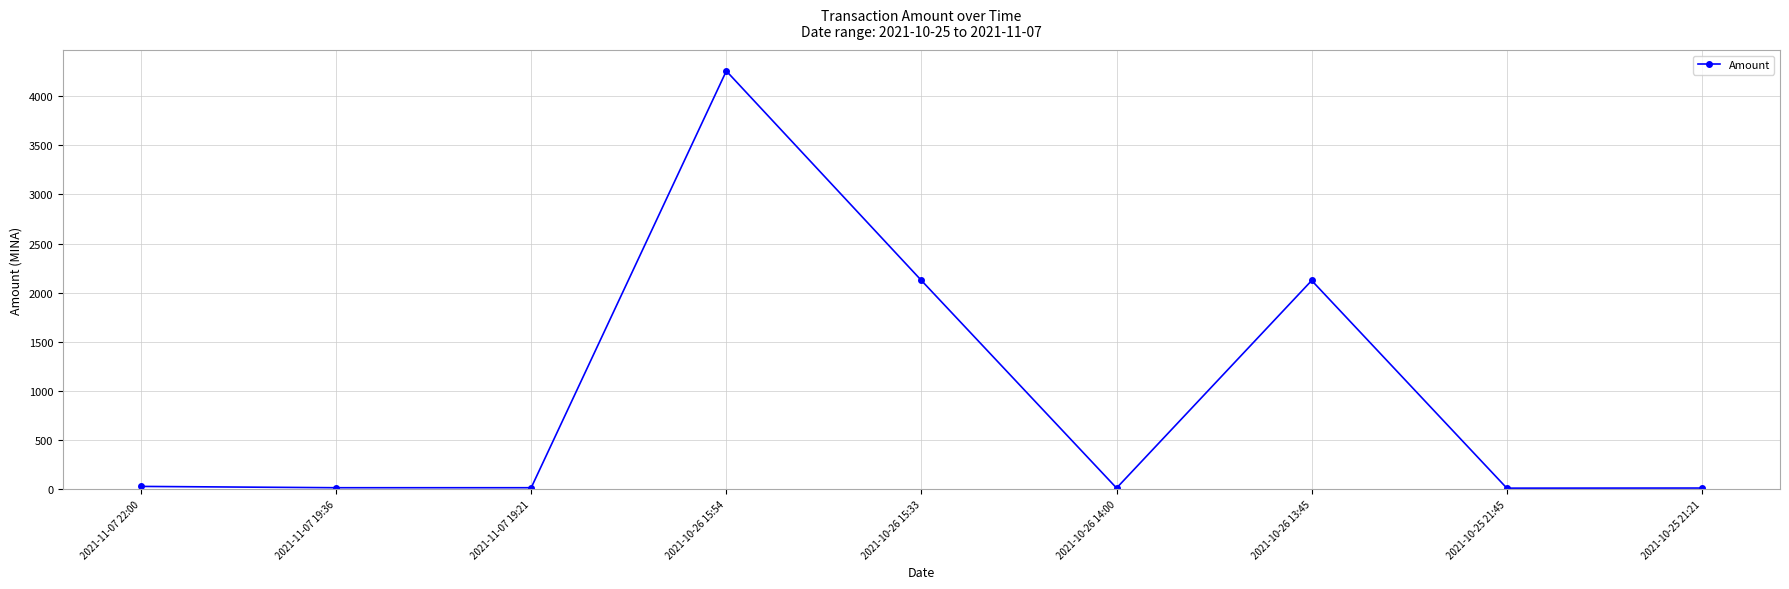

True or false: the data has more than 1 interior local peaks.

True